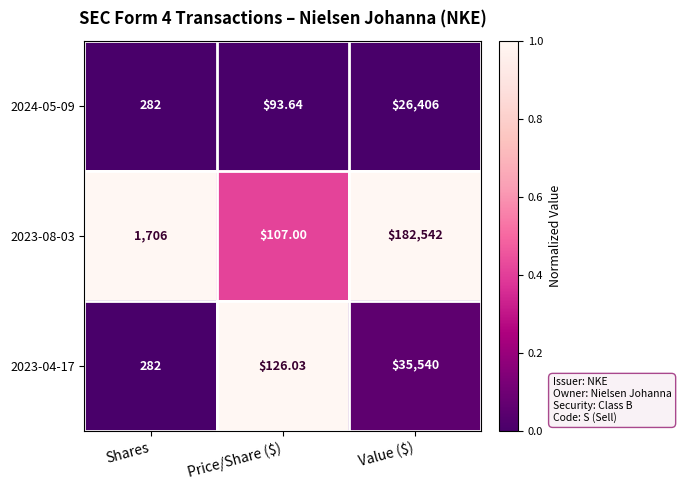

At which category is the sum across all series the highest?

Value ($)